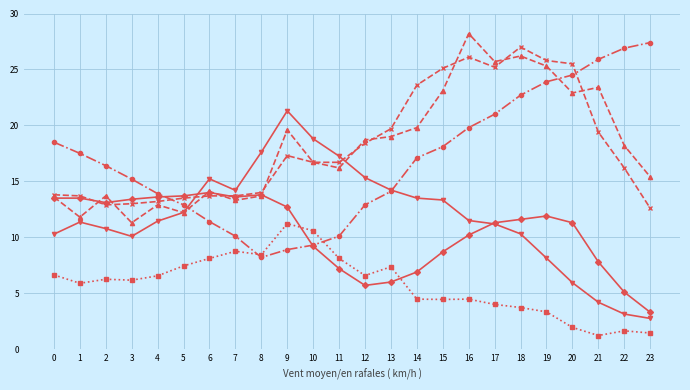

What is the maximum value shown in the chart?

28.2